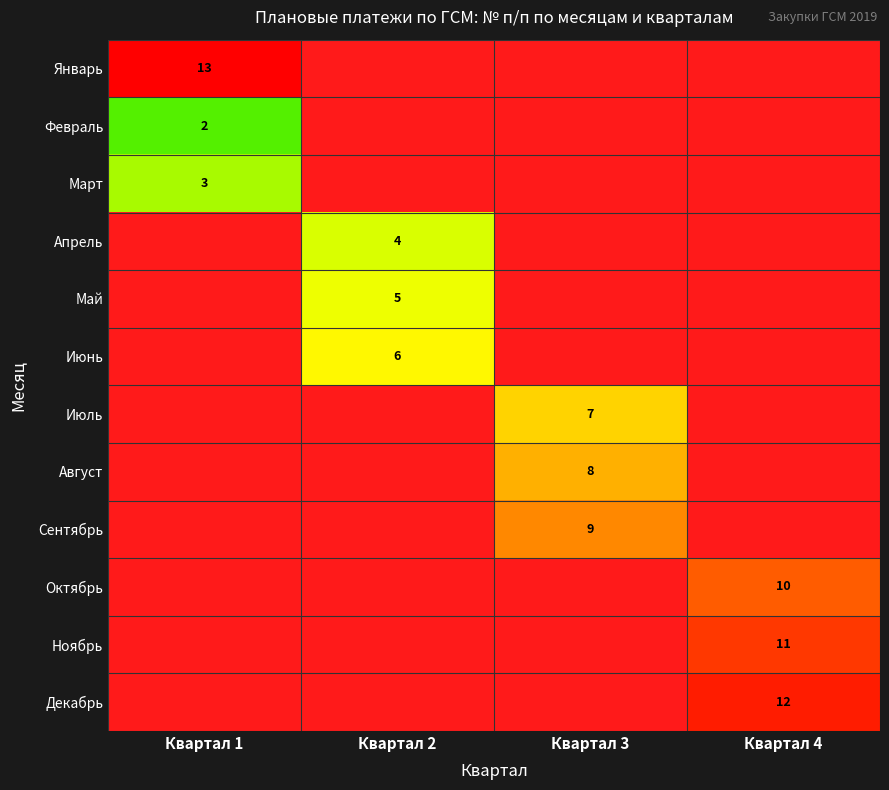

How many data points does each series have?

4